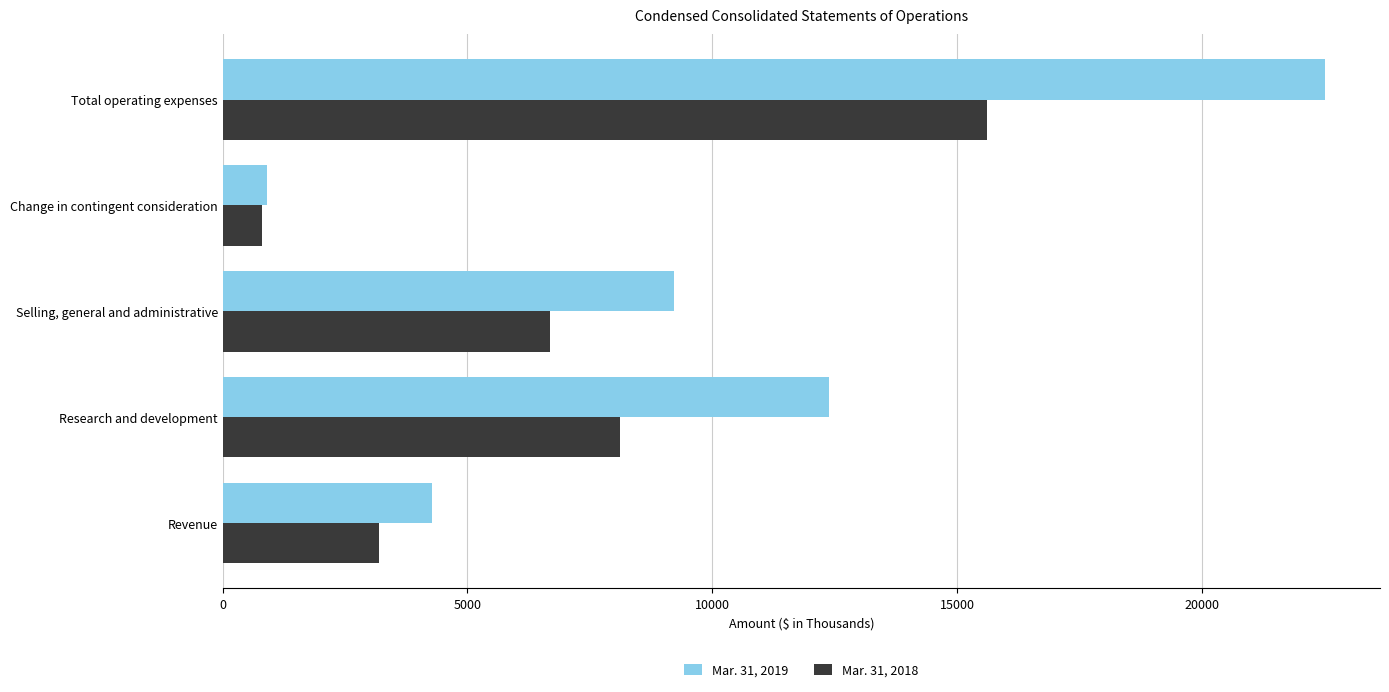

List the series in order of their peak value, highest first.

Mar. 31, 2019, Mar. 31, 2018